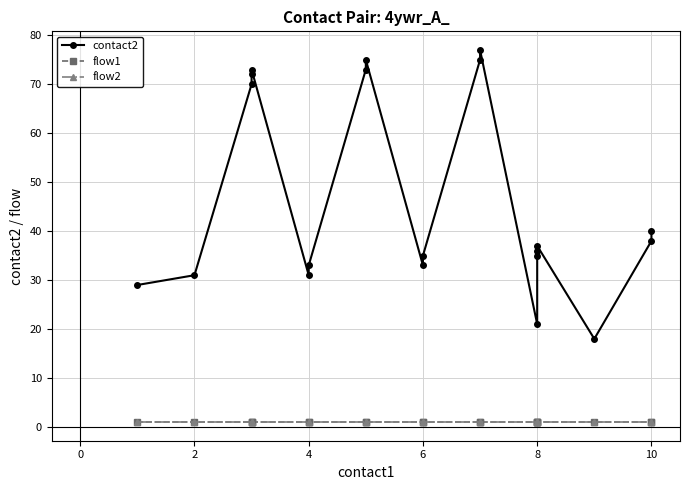

True or false: contact2 and flow1 cross at least once.

False